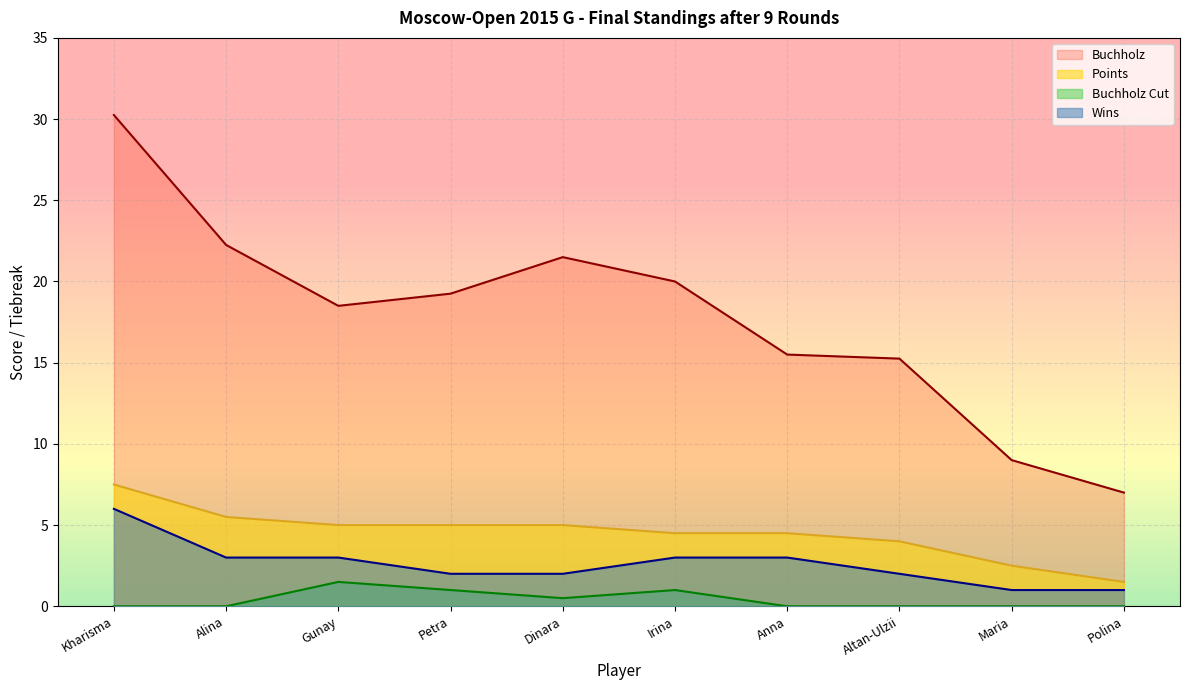

Between Anna and Polina, which series saw the biggest shift?

Buchholz